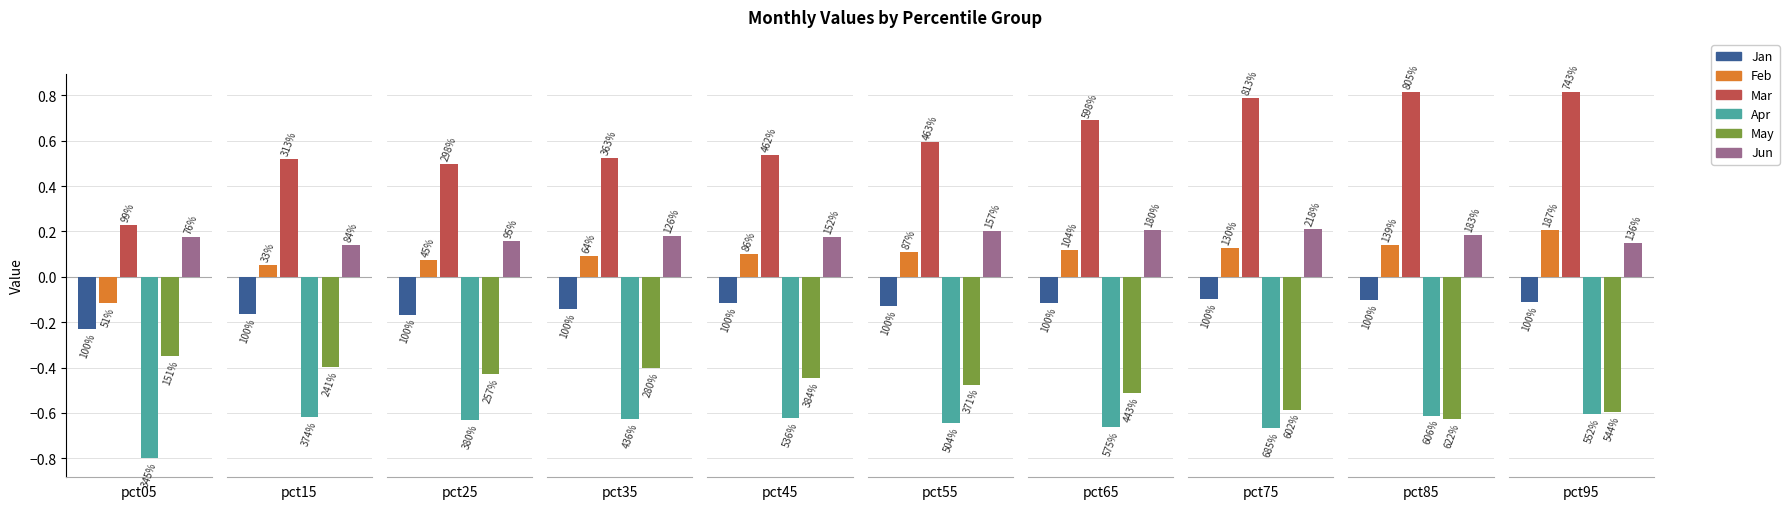

What is the sum of all Jan values?

-1.4